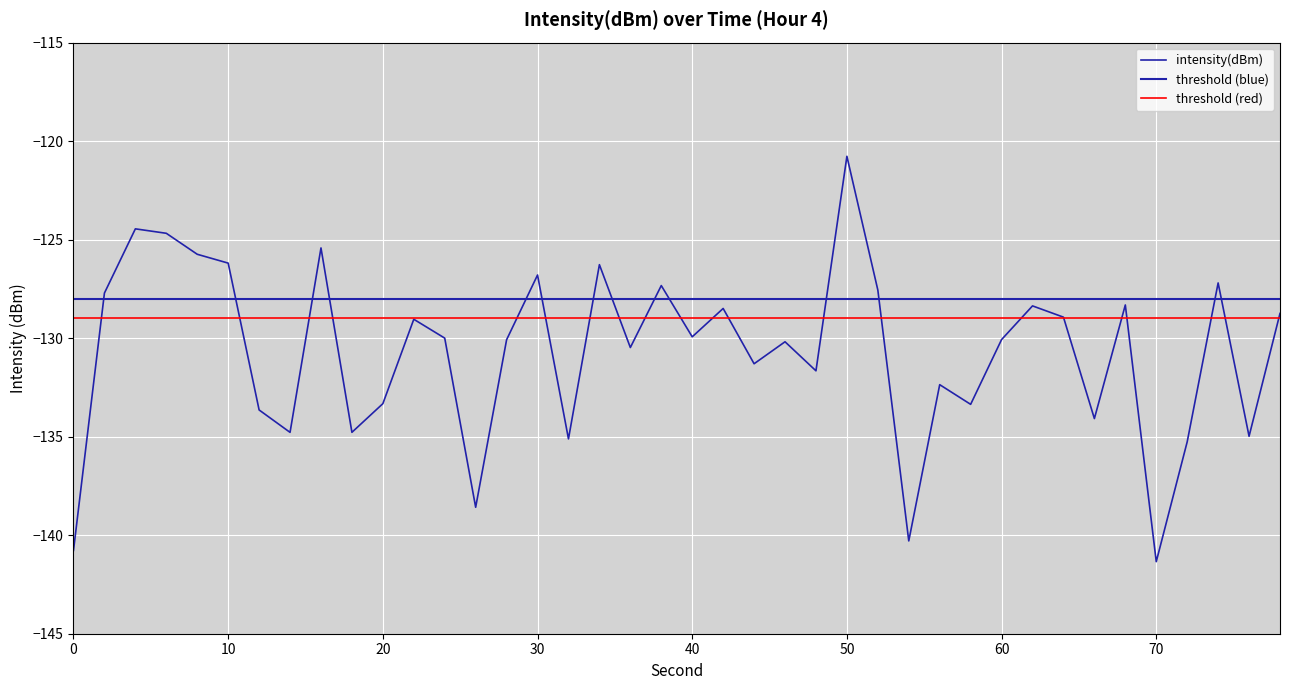

The chart shows a value of -30.6 at 40. True or false?

False